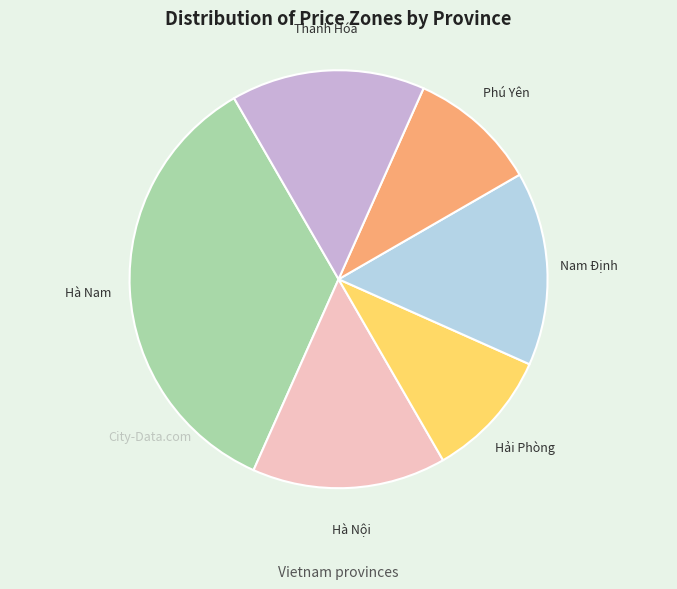

Which category has the biggest portion of the pie?

Hà Nam